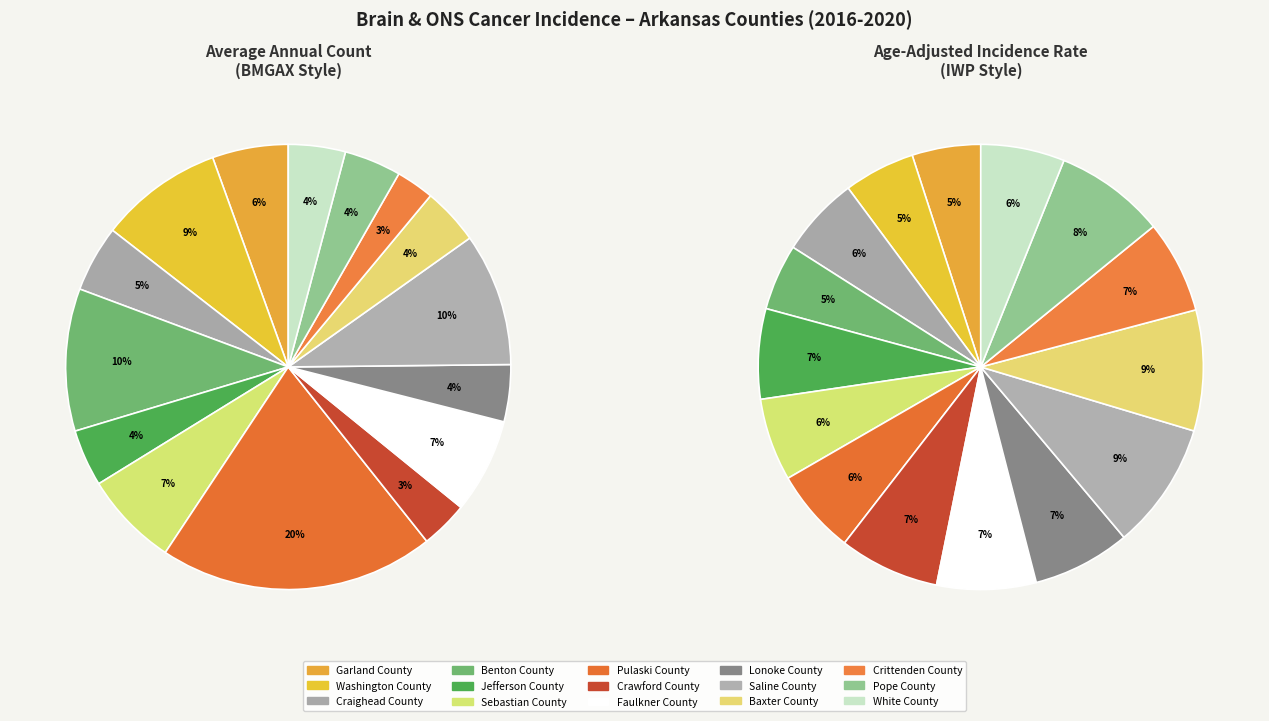

How many slices are in this pie chart?

15